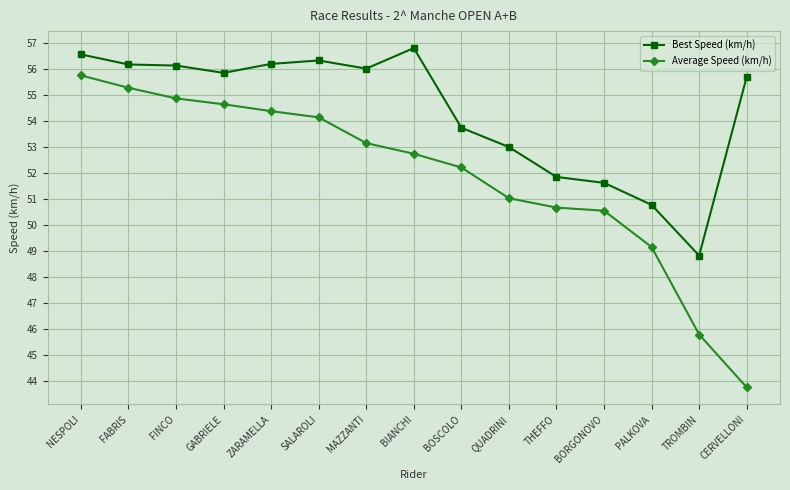

How many data points in Best Speed (km/h) are above 55?

9